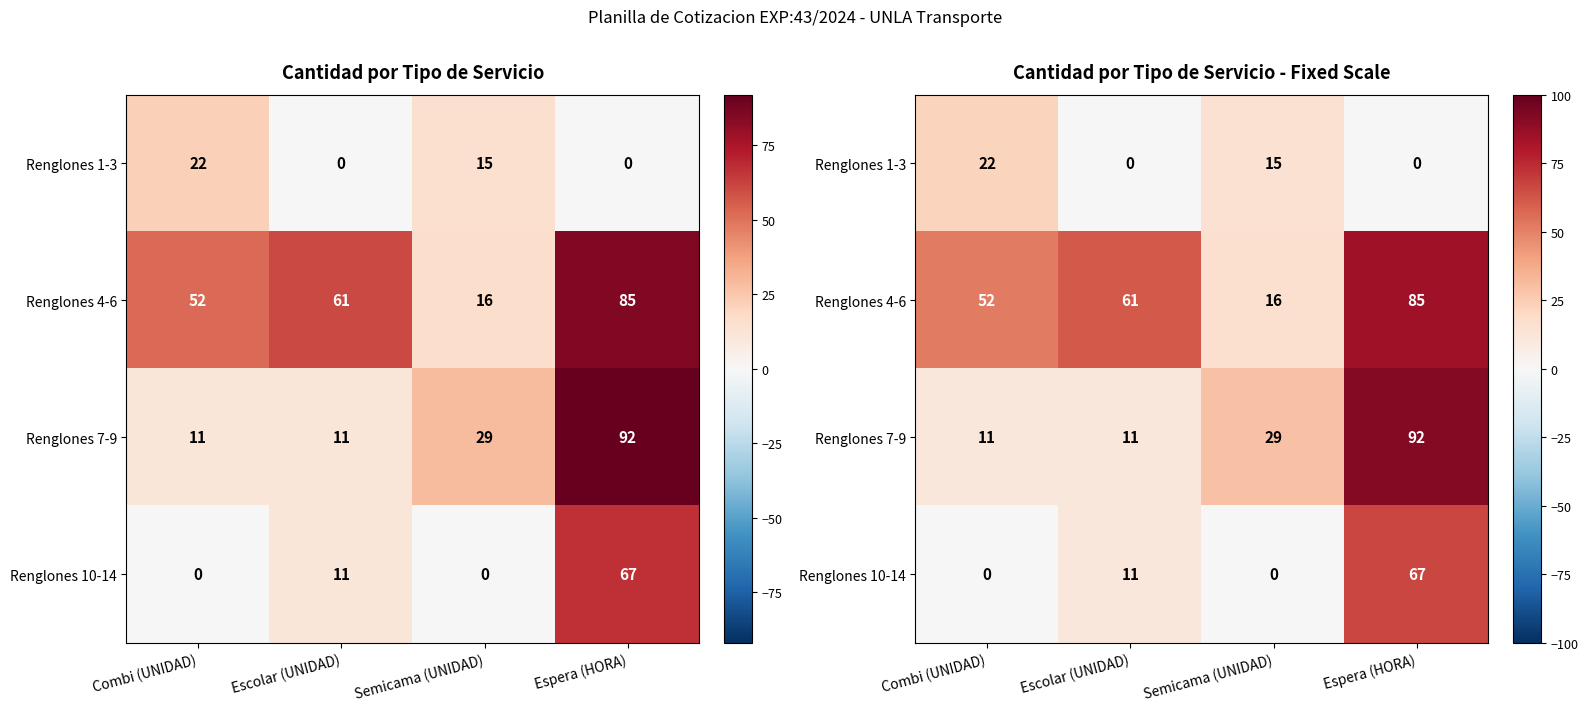

What is the sum of the Renglones 4-6 values at Combi (UNIDAD) and Escolar (UNIDAD)?

113